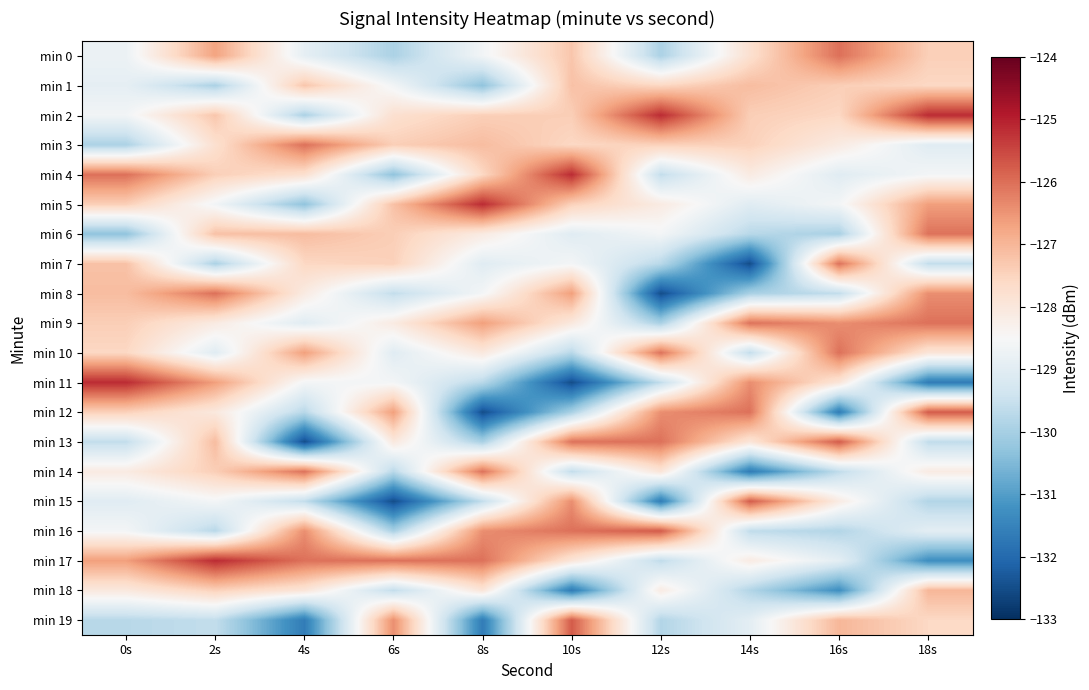

At which category is the sum across all series the highest?

2s